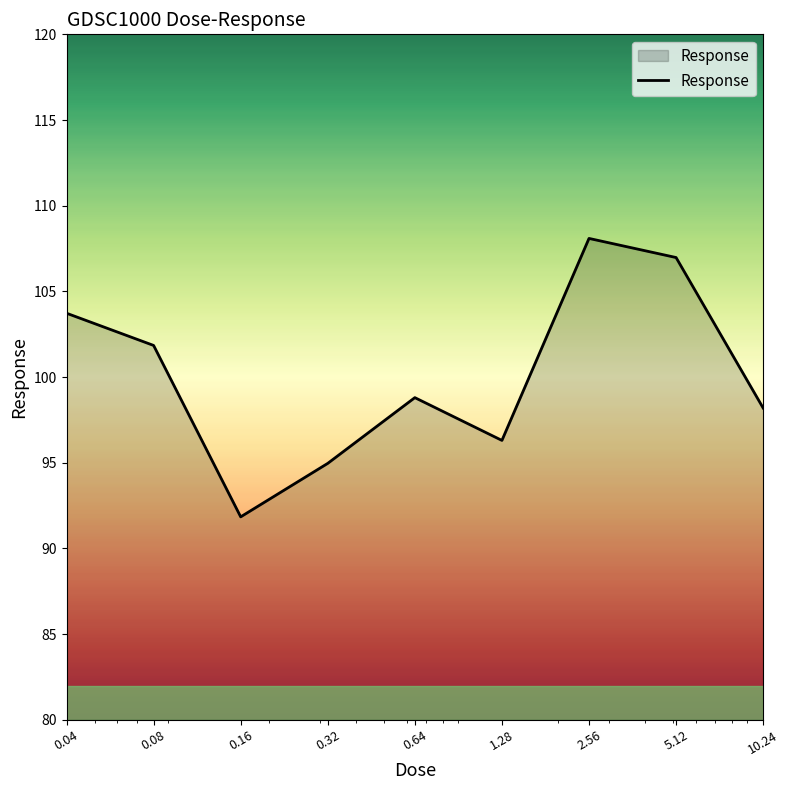

What is the difference between the maximum and minimum values?

16.2